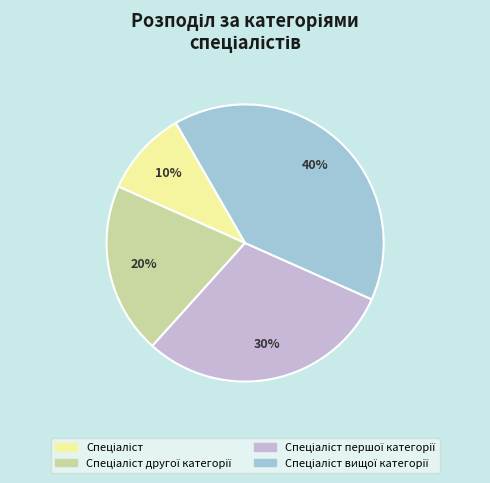

Does any single category account for the majority?

No